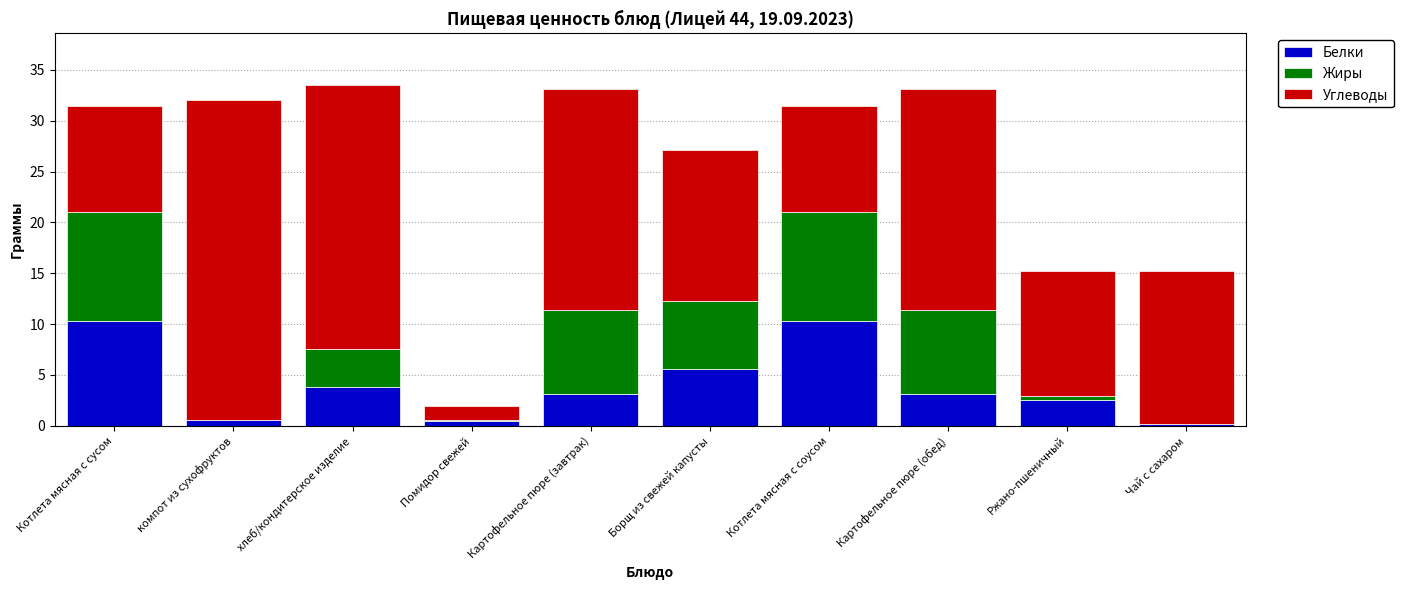

How many categories are shown in the chart?

10